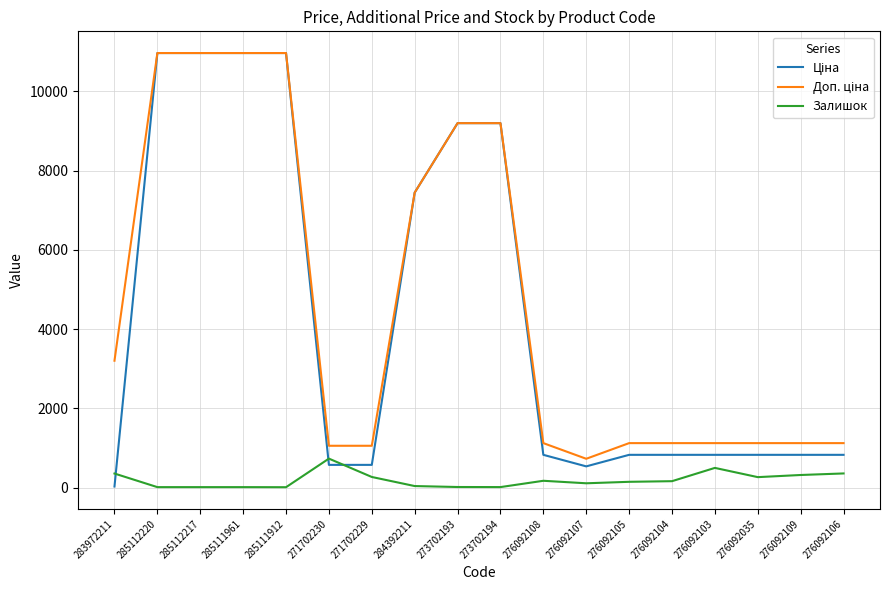

Does the chart have visible grid lines?

Yes